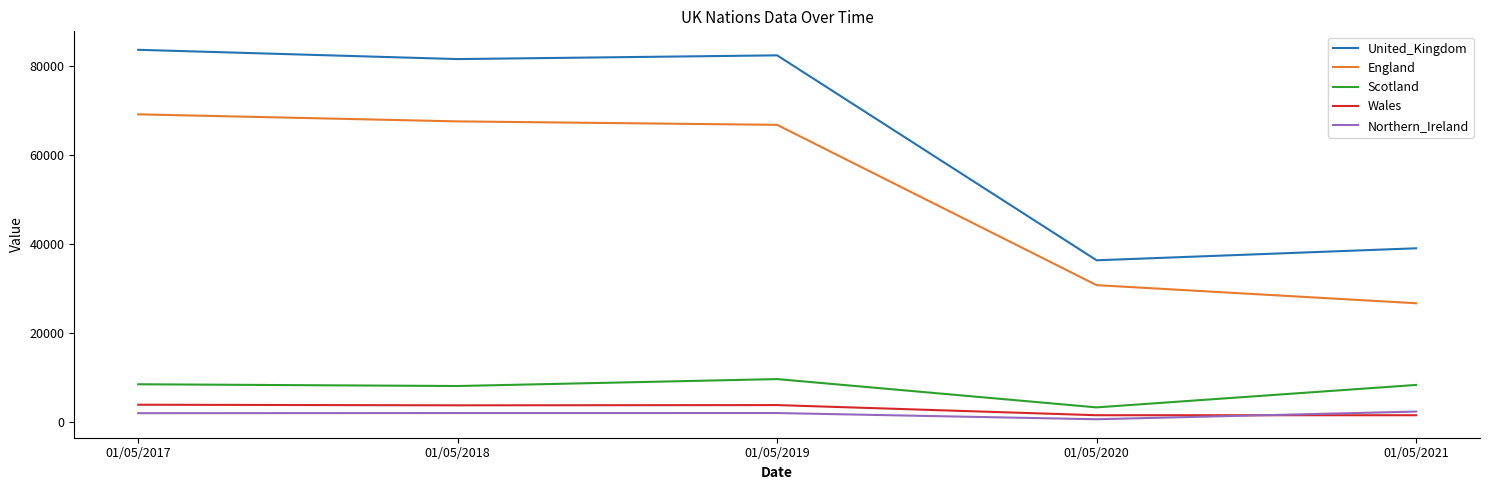

Which series has the widest spread of values?

United_Kingdom